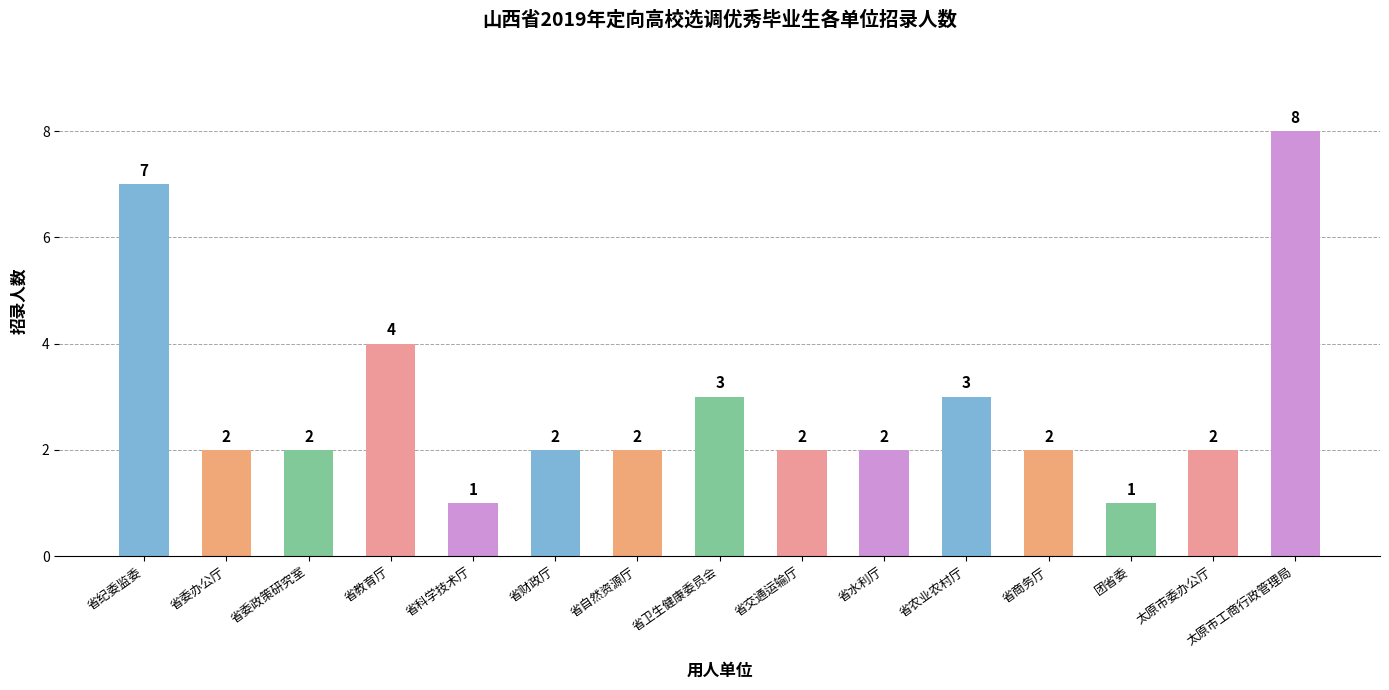

What is the maximum value shown in the chart?

8